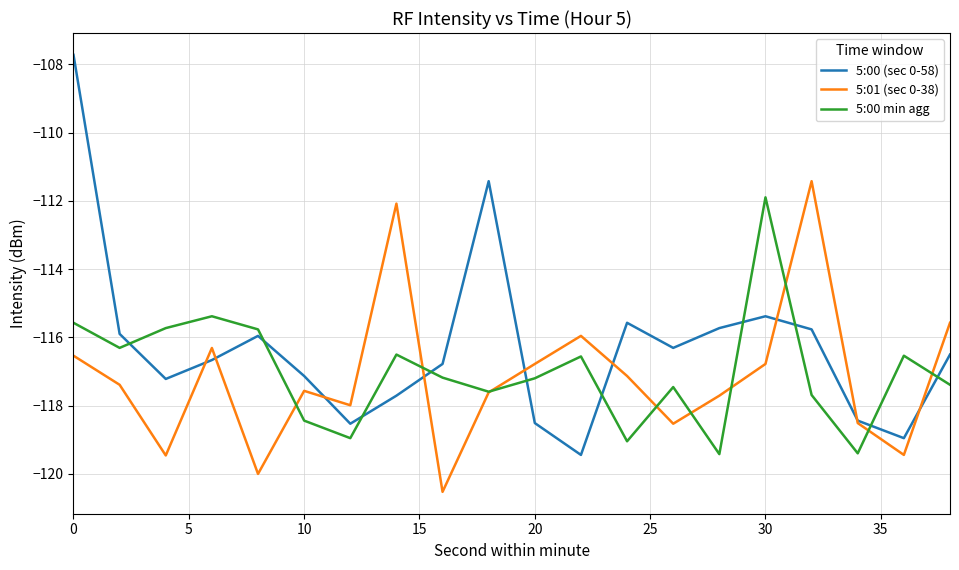

What is the maximum value shown in the chart?

-107.7